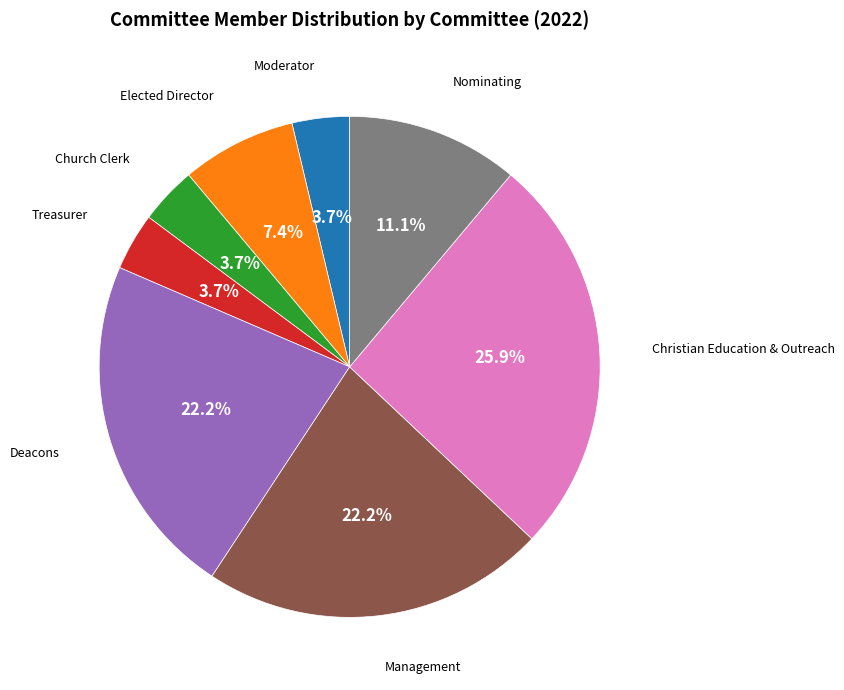

Is there a majority slice in this chart?

No